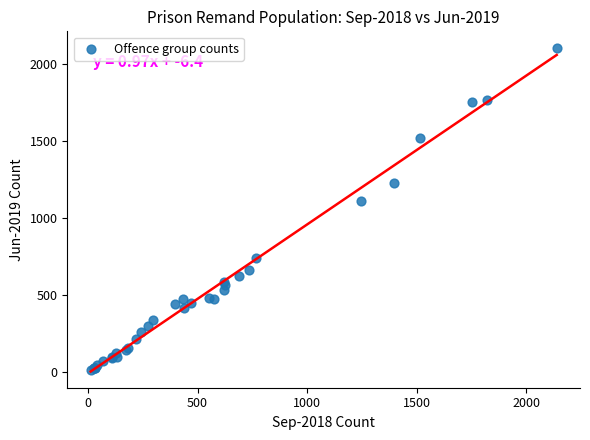

What Y value in the scatter plot is closest to 1060?

1114